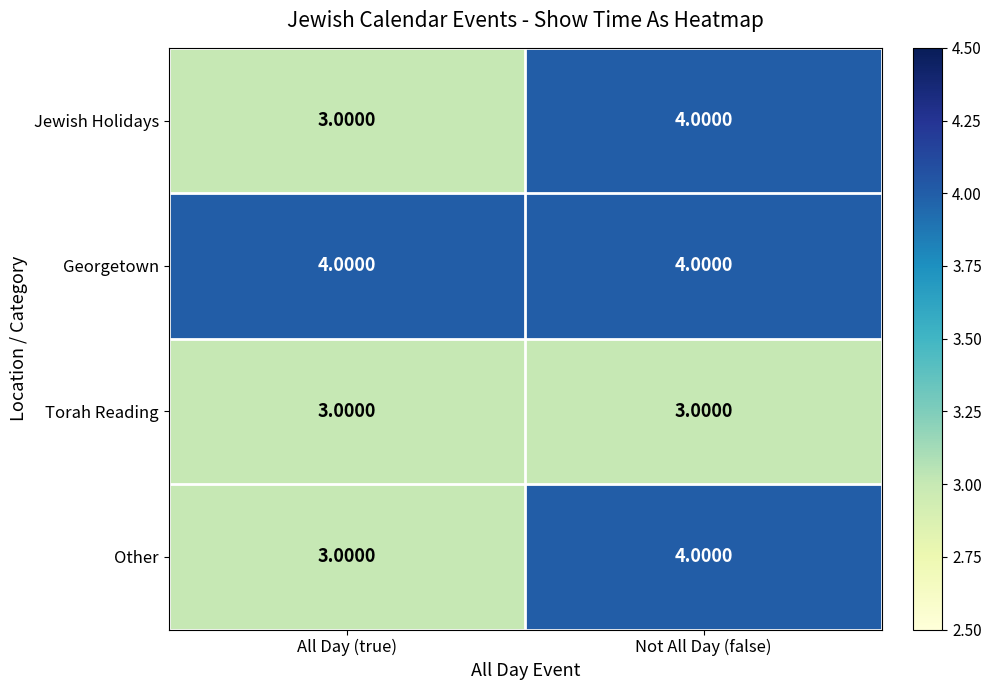

What is the total value across all series at Not All Day (false)?

15